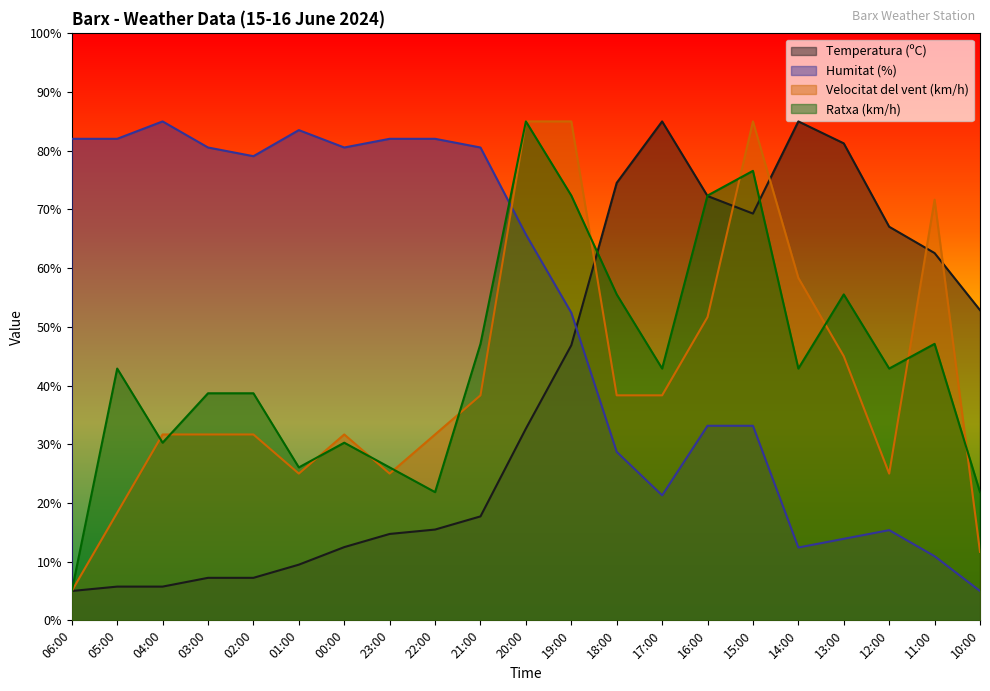

Rank the categories by Temperatura (ºC) value from lowest to highest.

06:00, 05:00, 04:00, 03:00, 02:00, 01:00, 00:00, 23:00, 22:00, 21:00, 20:00, 19:00, 10:00, 11:00, 12:00, 15:00, 16:00, 18:00, 13:00, 17:00, 14:00